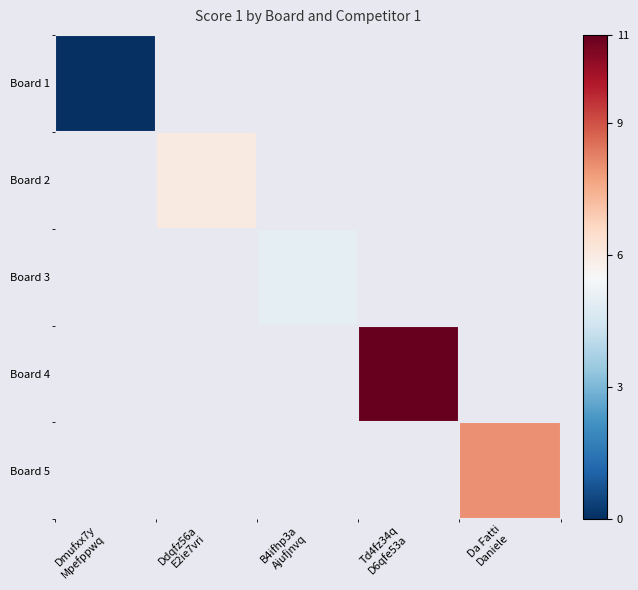

Which label corresponds to the largest value in the chart?

Td4fz34q
D6qfe53a